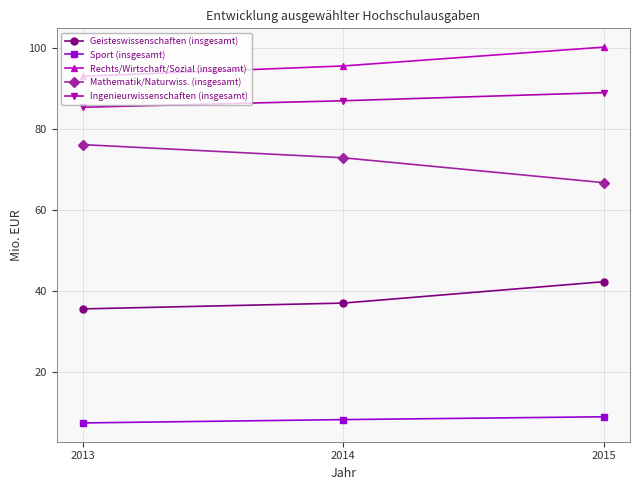

Read the Ingenieurwissenschaften (insgesamt) value at 2013.

85.3